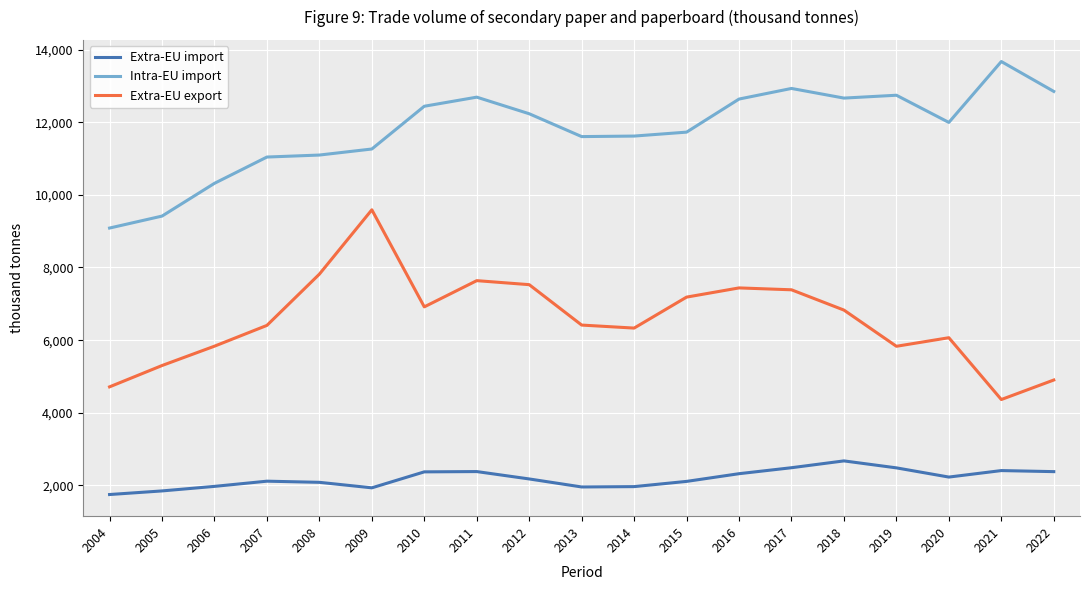

What is the smallest value displayed?

1749.7